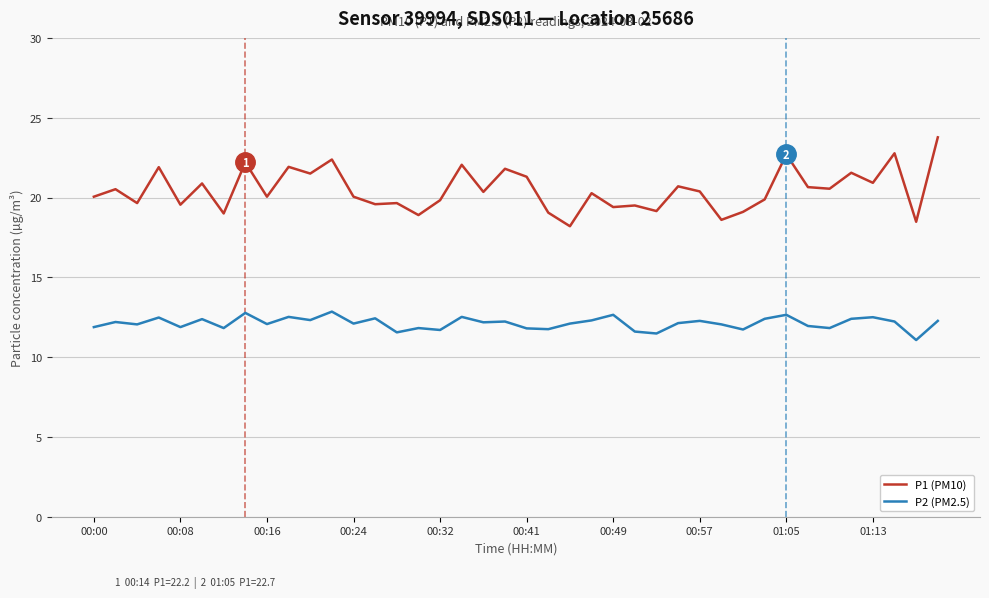

Which series has the largest total across all categories?

P1 (PM10)